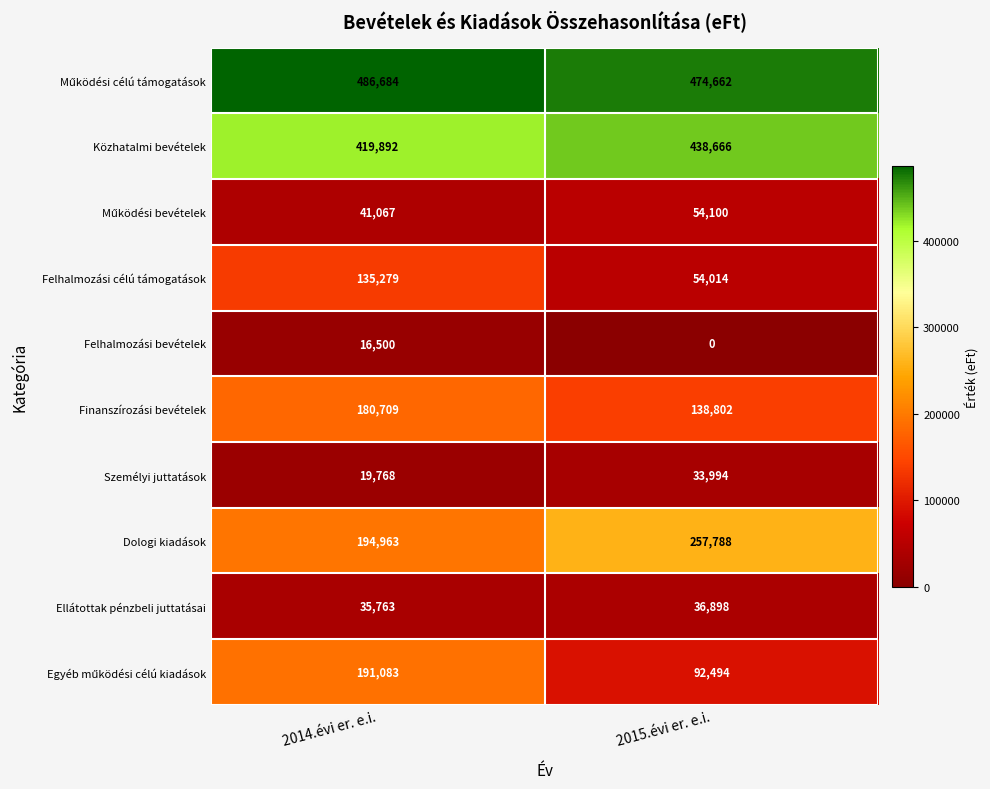

Rank the categories by Finanszírozási bevételek value from lowest to highest.

2015.évi er. e.i., 2014.évi er. e.i.